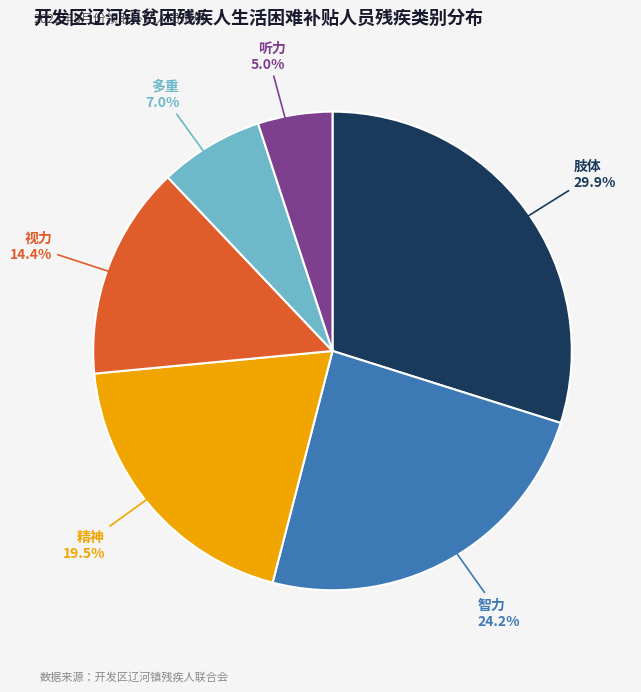

True or false: 听力 accounts for 1% of the total.

False